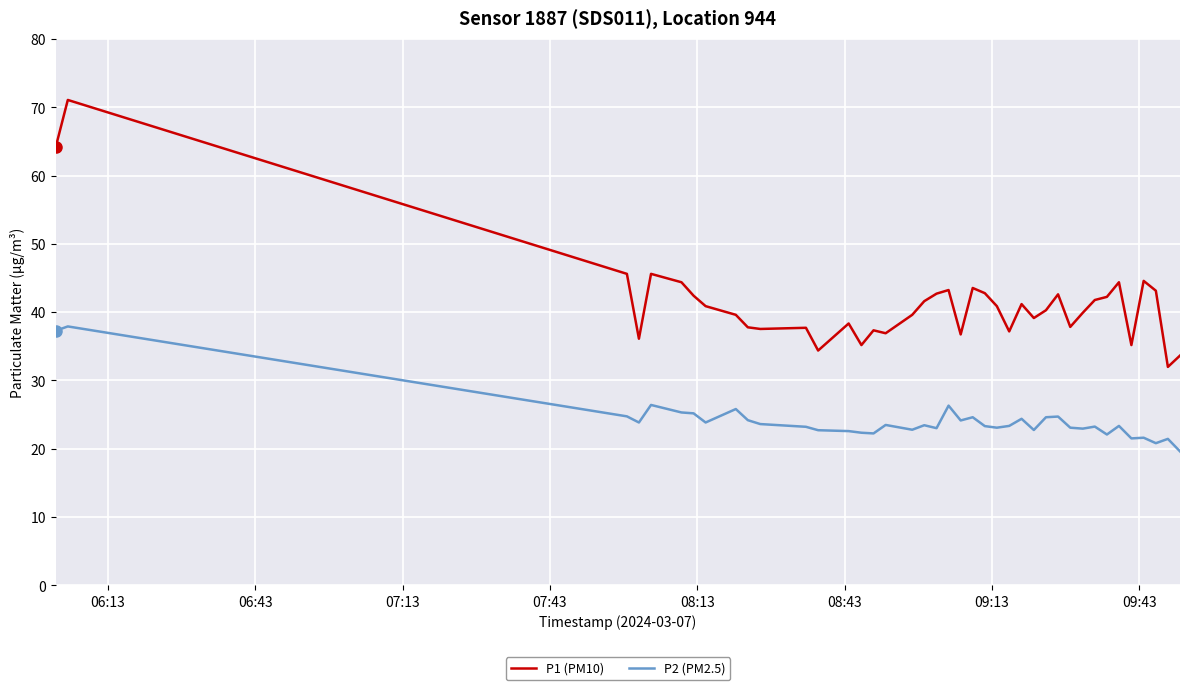

True or false: P1 (PM10) and P2 (PM2.5) cross at least once.

False